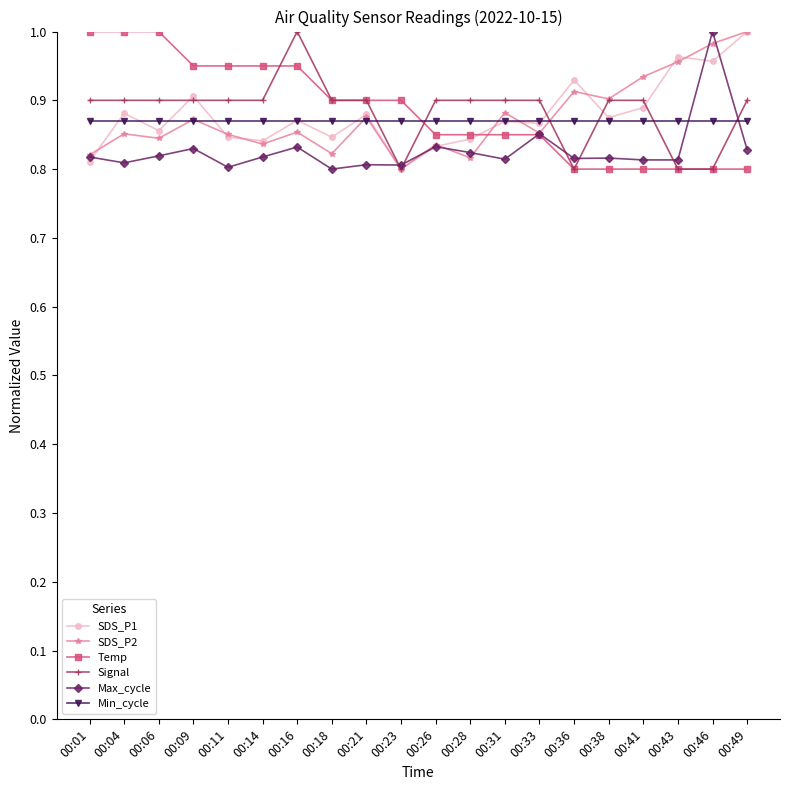

What is the sum of all Signal values?

17.7